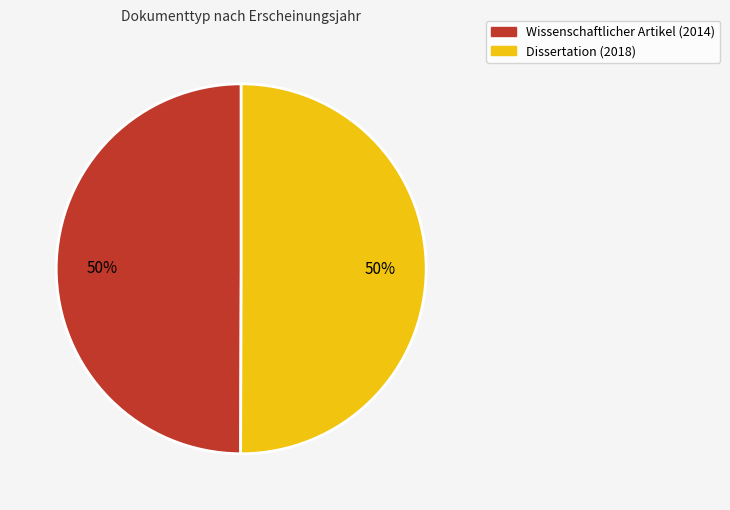

To the nearest percent, what percentage of the pie is Dissertation (2018)?

50%